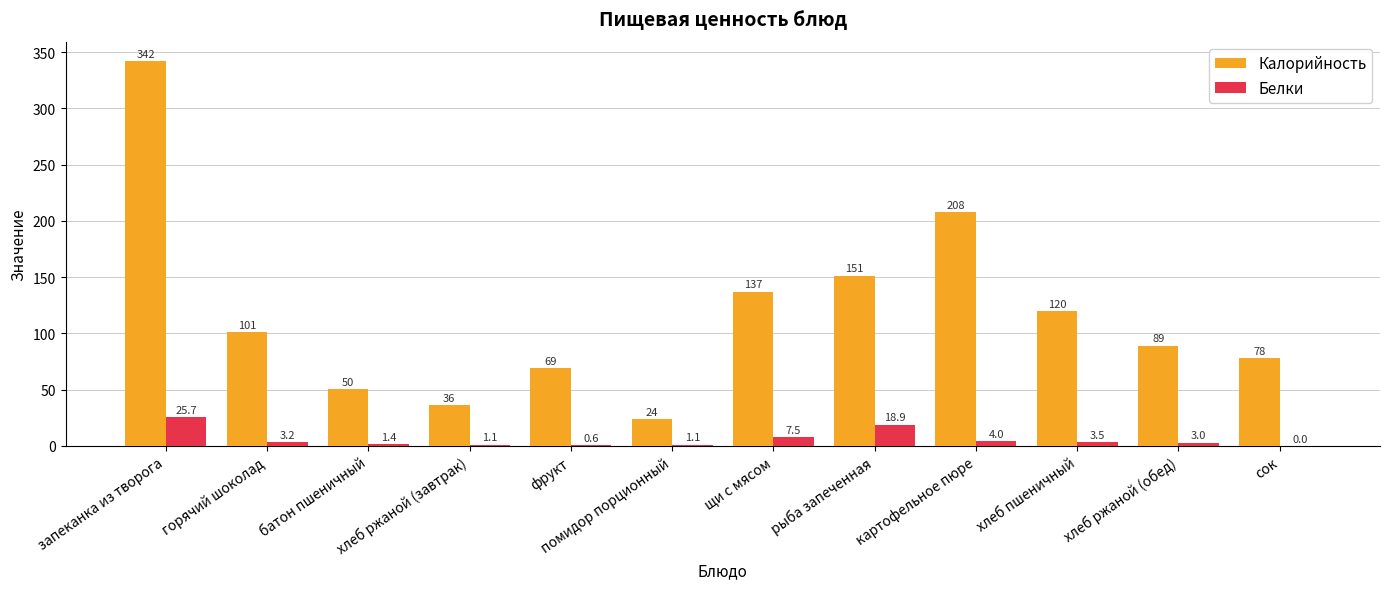

Which label corresponds to the largest value in the chart?

запеканка из творога